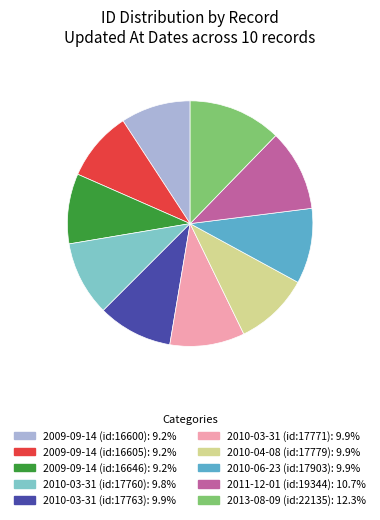

Approximately how many times larger is the value at 2011-12-01 (id:19344) compared to 2010-03-31 (id:17760)?

1.1